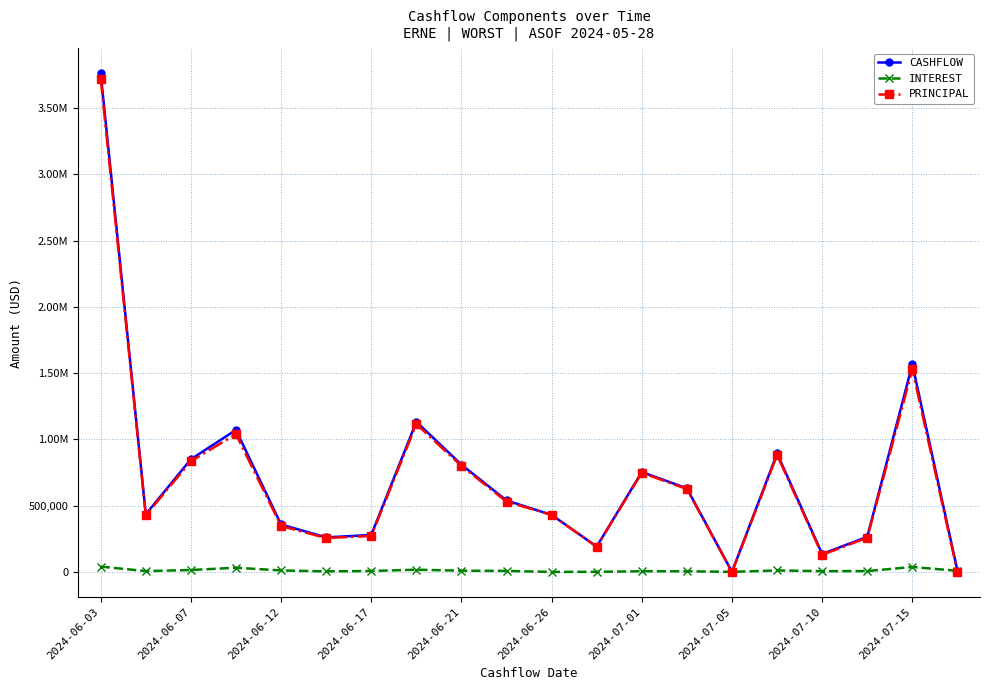

Does the chart have visible grid lines?

Yes